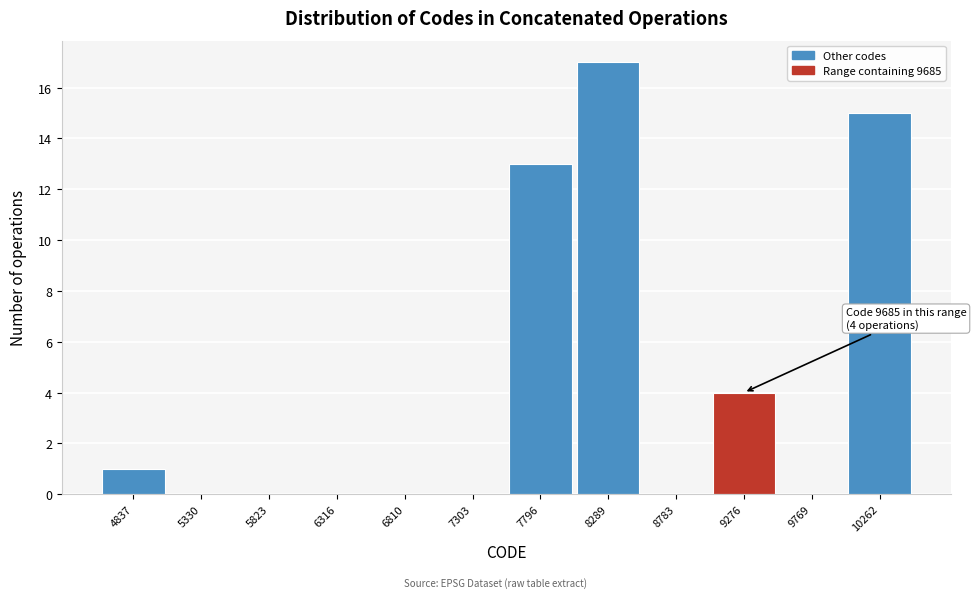

Reading left to right, list all the values displayed in this chart.

4837=1	5330=0	5823=0	6316=0	6810=0	7303=0	7796=13	8289=17	8783=0	9276=4	9769=0	10262=15